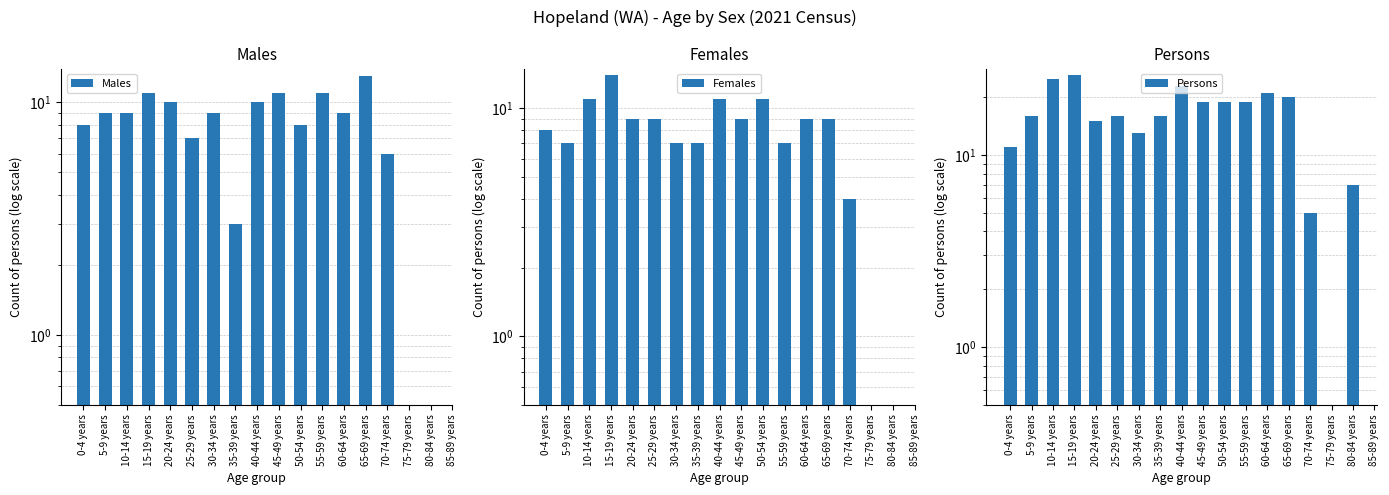

Is the value of Males at 10-14 years greater than the value of Females at 85-89 years?

No